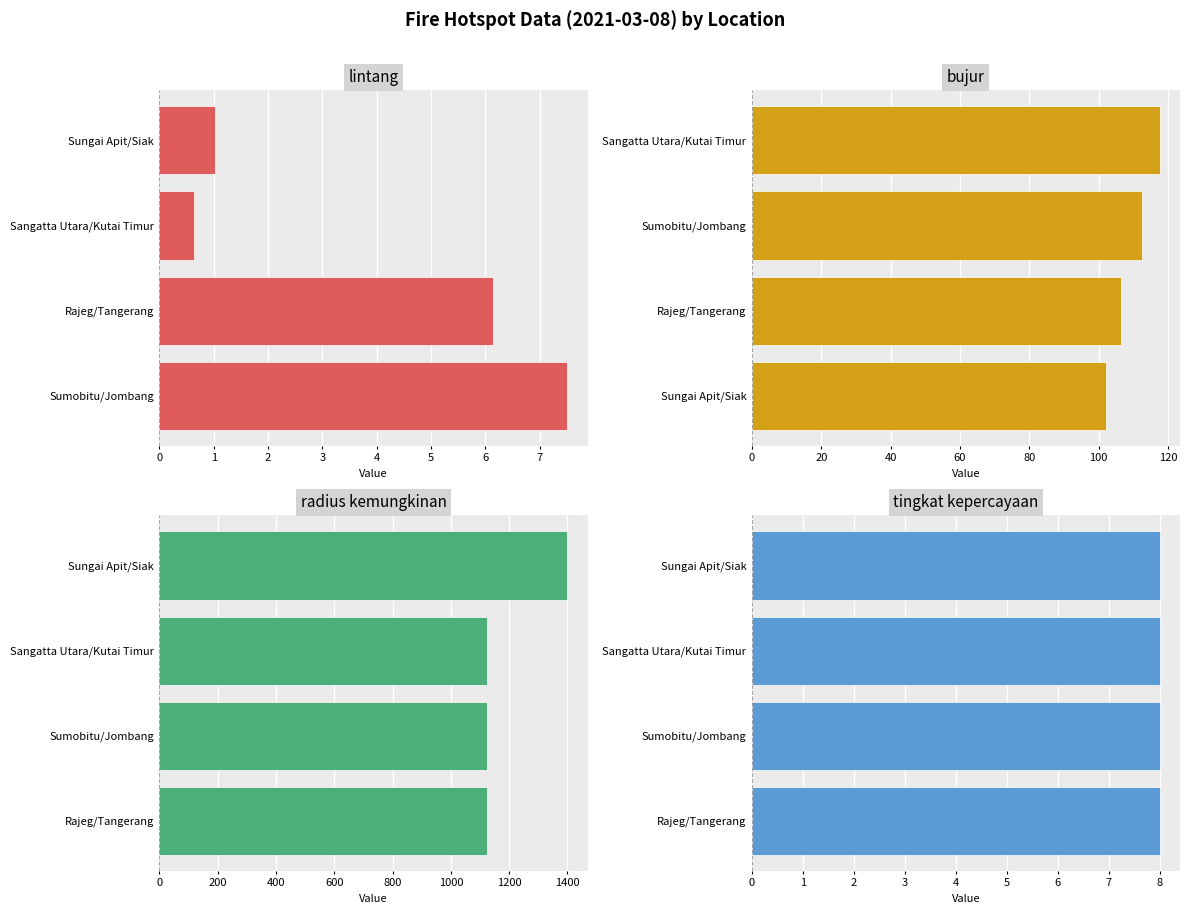

Which series changed the most between 1 and 2?

bujur